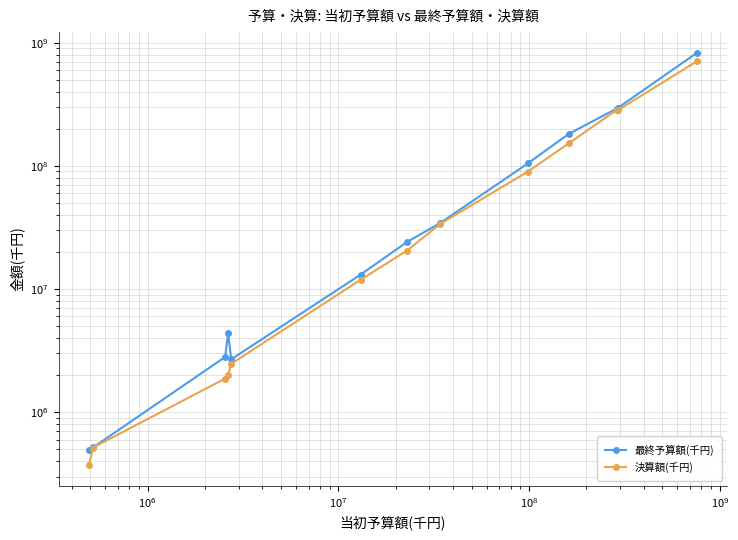

The value of 決算額(千円) at $\mathdefault{10^{5}}$ is 321118. True or false?

False